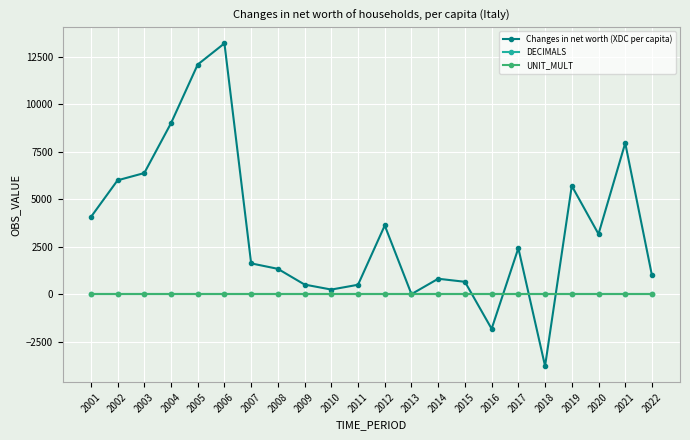

At which category does the chart reach its minimum across all series?

2018